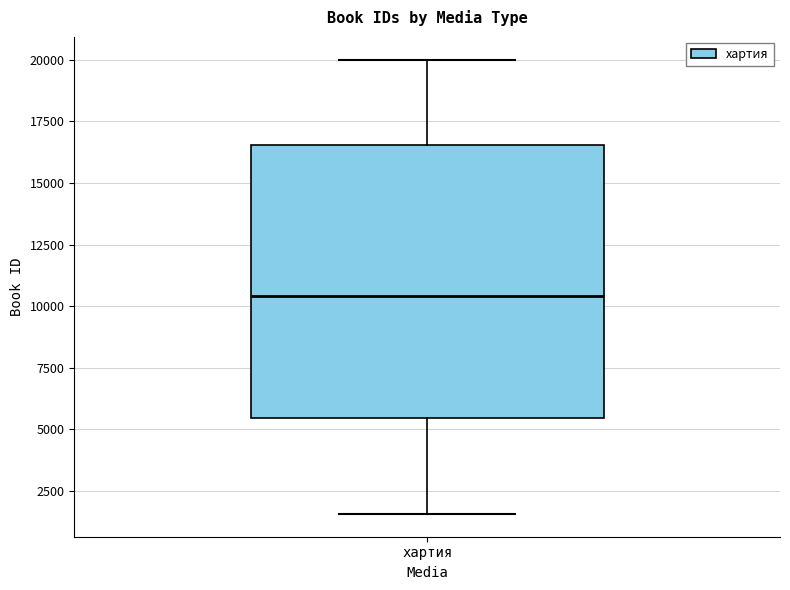

Read this box plot against the y-axis: the position of the median line, the range covered by the box, and the ends of both whiskers. The values are not printed on the chart, so give them approximately, as read against the axis.

median 10500, box 5500 to 16500, whiskers 1500 to 20000